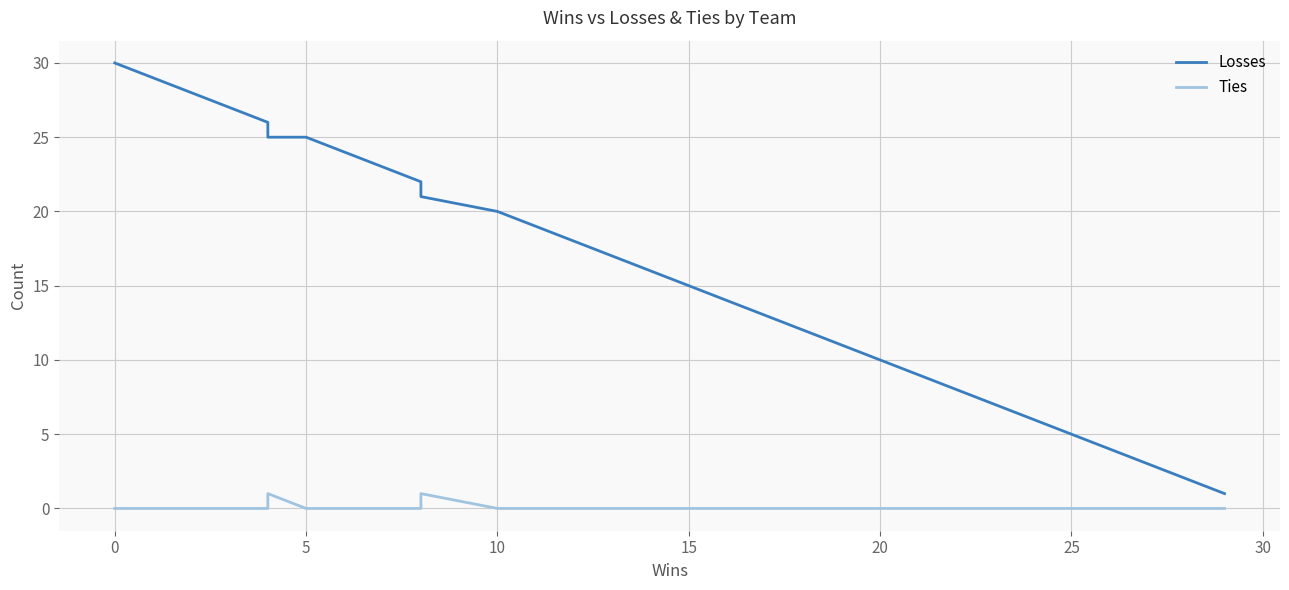

True or false: Losses and Ties cross at least once.

False